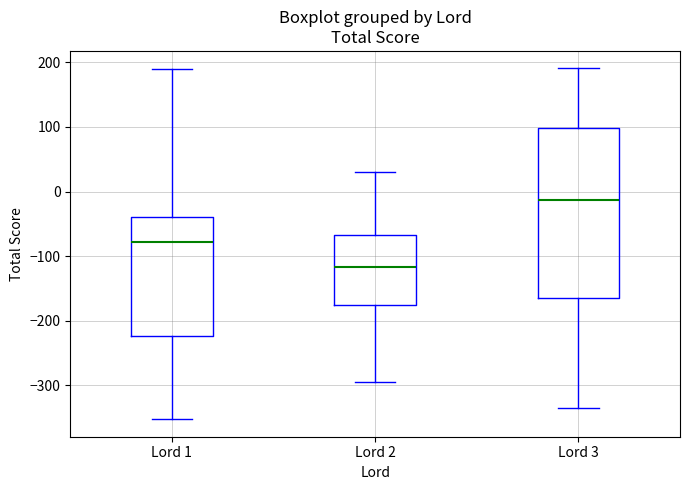

Which box has the highest median line?

Lord 3